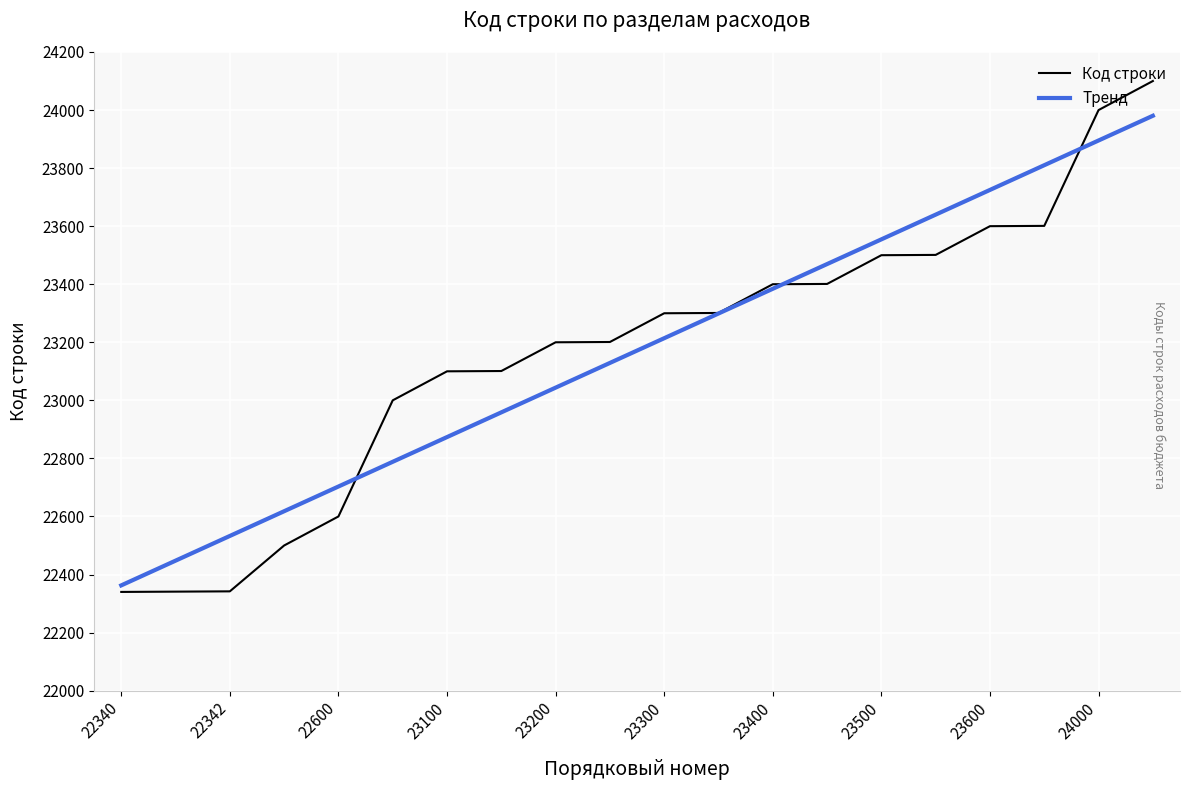

What is the difference between the maximum and minimum values in the Тренд series?

1617.8